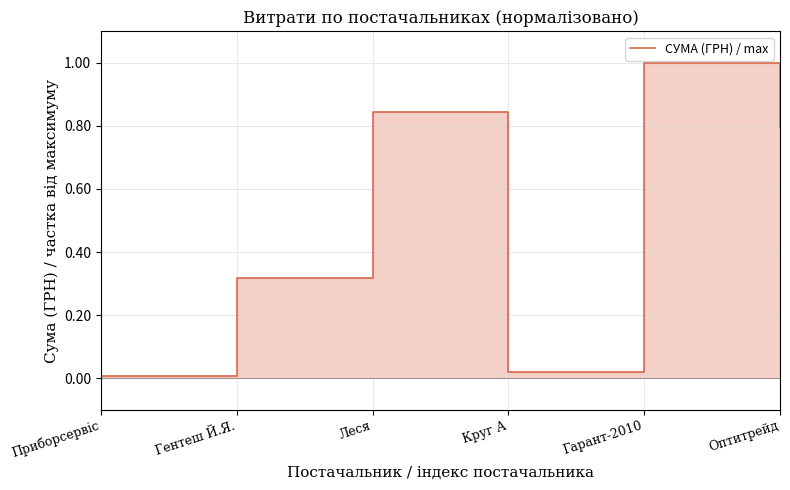

What is the label of the 1st point from the left?

Приборсервіс